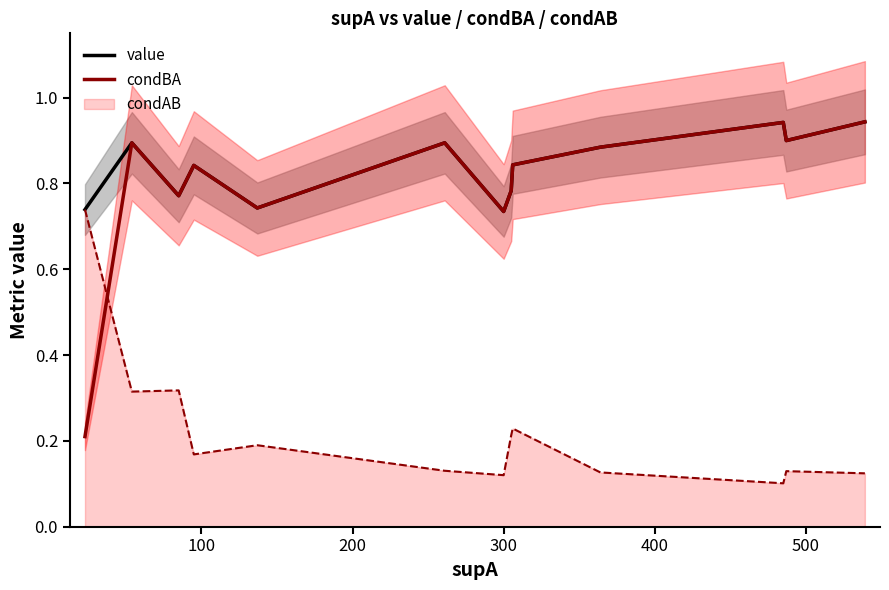

True or false: value and condBA cross at least once.

False